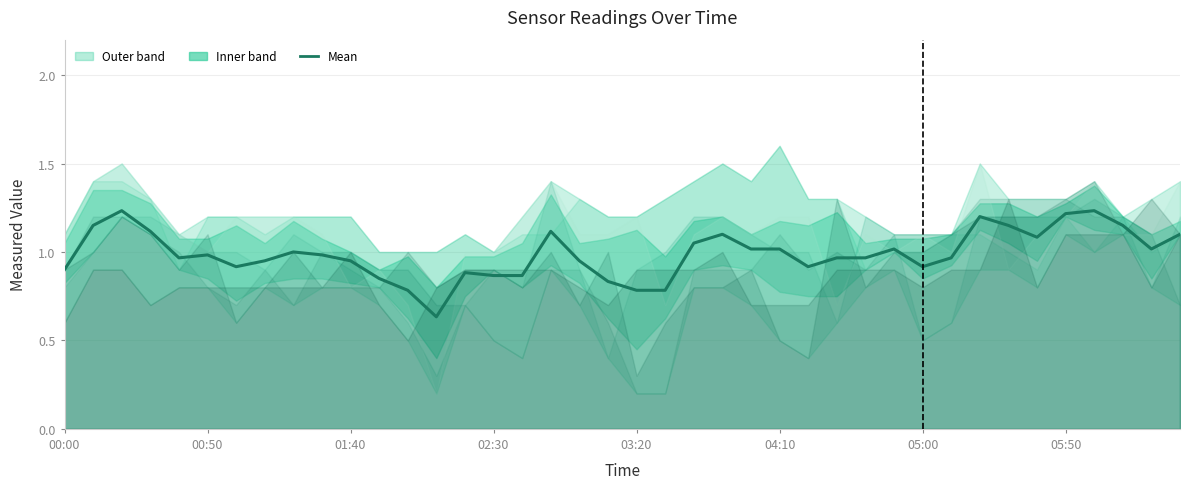

The value at 11 is 0.5. True or false?

False